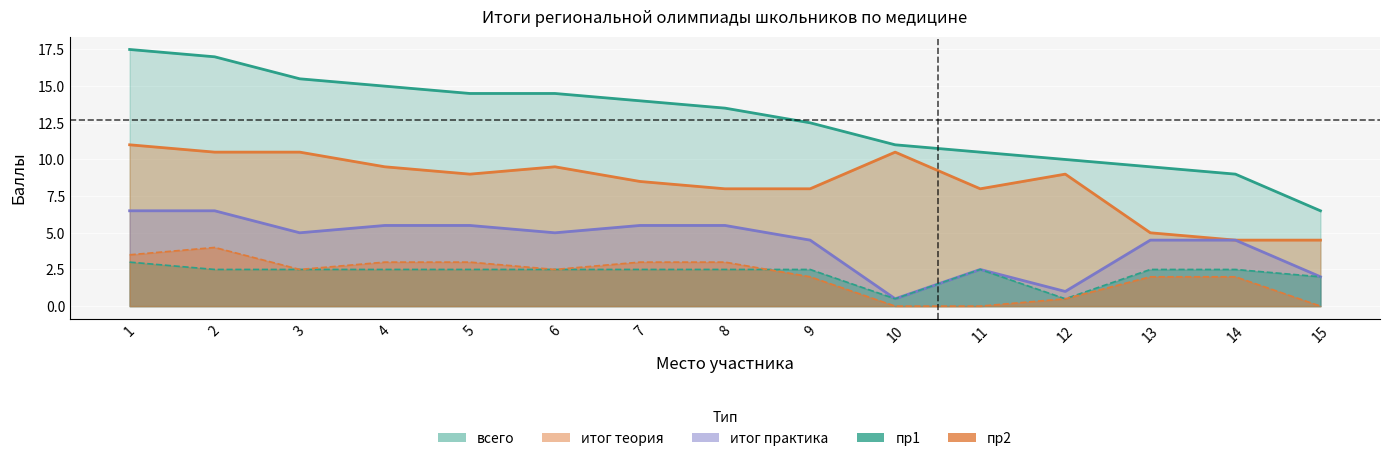

True or false: итог практика and итог теория intersect in this chart.

False